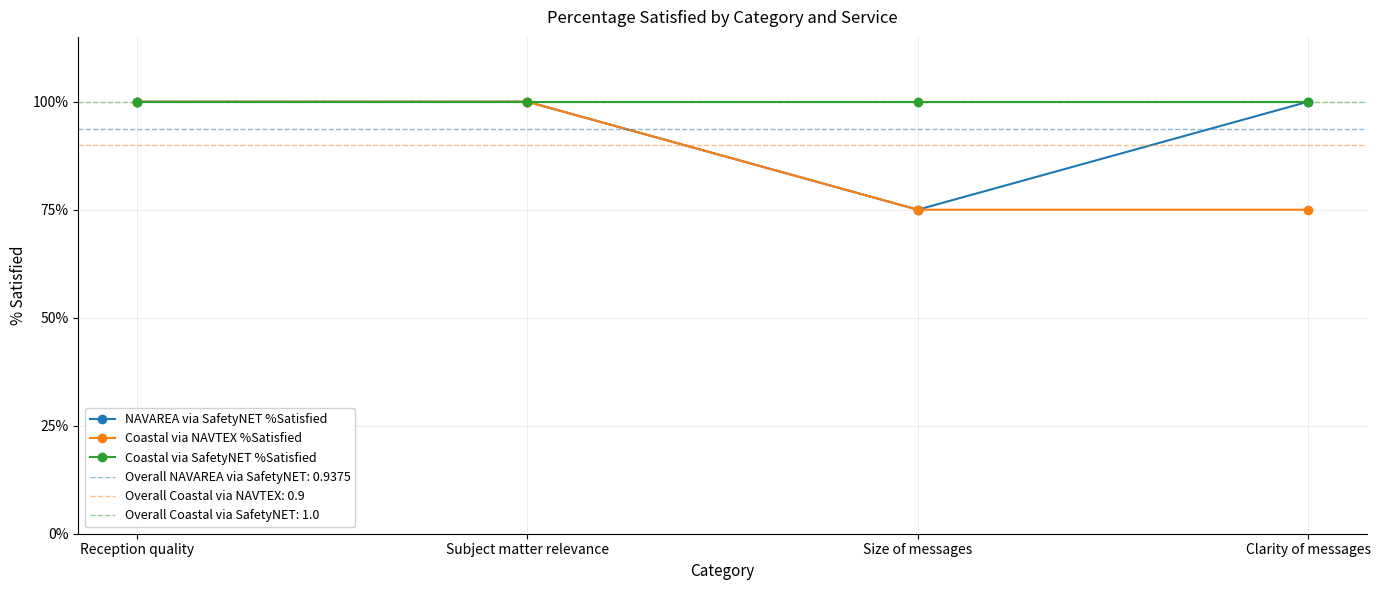

Reading left to right, what are all the values shown in this chart?

NAVAREA via SafetyNET %Satisfied: Reception quality=1.0	Subject matter relevance=1.0	Size of messages=0.8	Clarity of messages=1.0
Coastal via NAVTEX %Satisfied: Reception quality=1.0	Subject matter relevance=1.0	Size of messages=0.8	Clarity of messages=0.8
Coastal via SafetyNET %Satisfied: Reception quality=1.0	Subject matter relevance=1.0	Size of messages=1.0	Clarity of messages=1.0